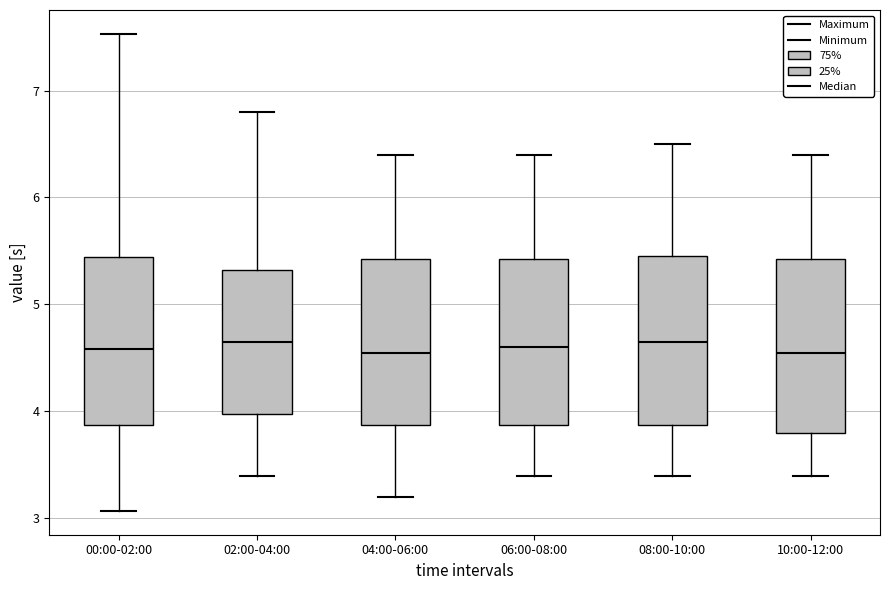

Where does the lower whisker of the box for 00:00-02:00 end on the y-axis? The values are not printed on the chart, so give them approximately, as read against the axis.

3.1